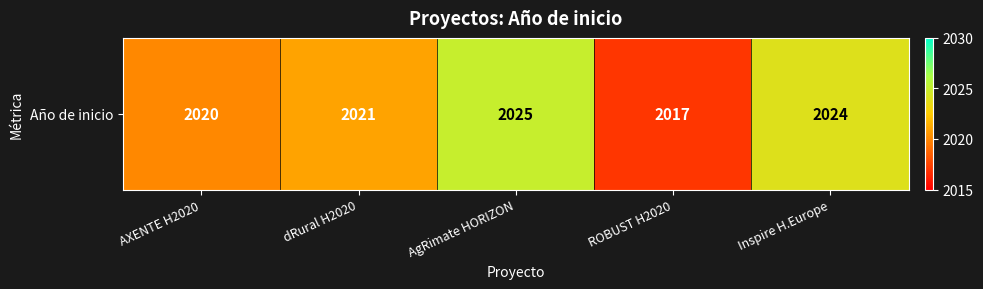

What is the difference between the second highest and minimum values?

7